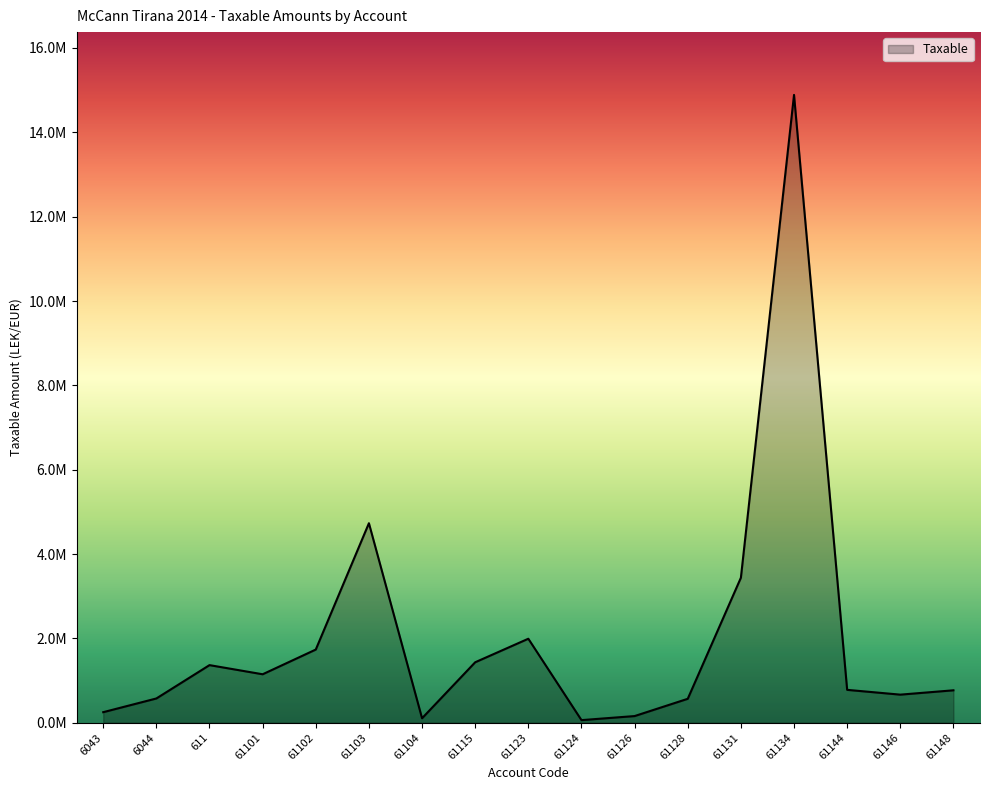

Which has a higher value, 61131 or 61146?

61131